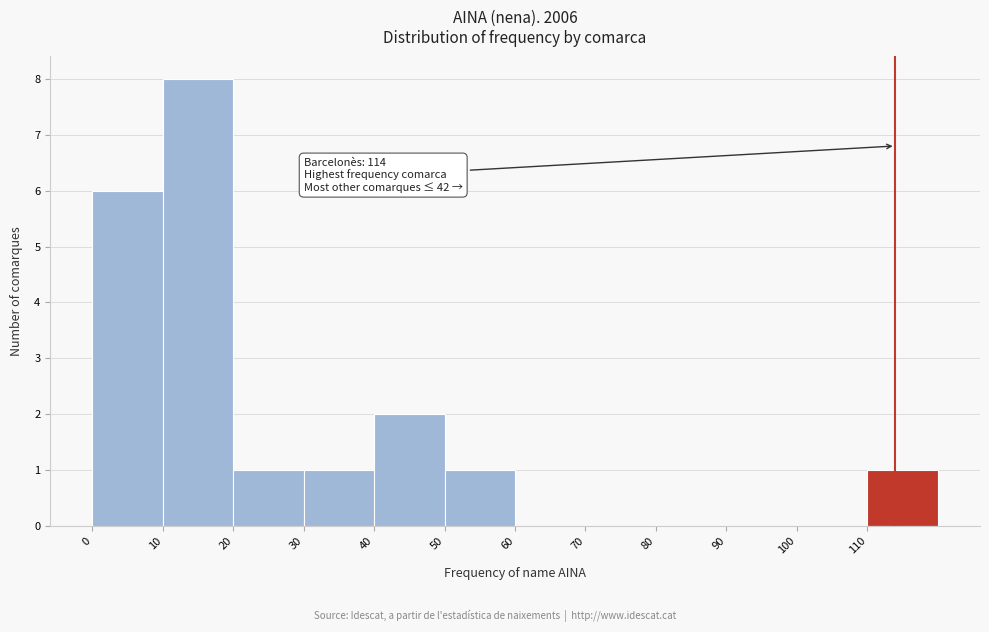

Which range on the x-axis has the tallest bar?

10 to 20